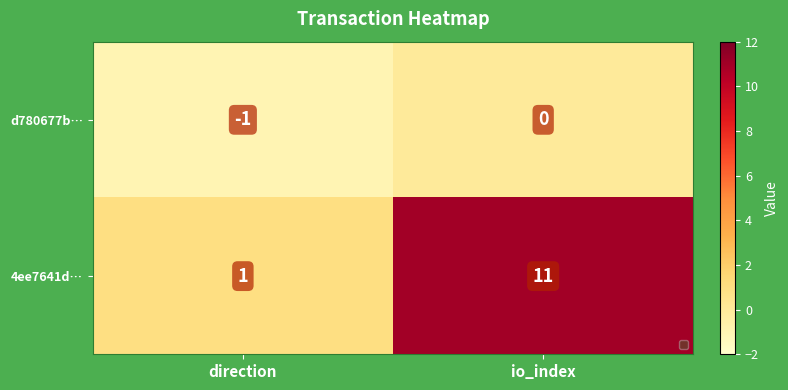

What is the sum of all 4ee7641d… values?

12